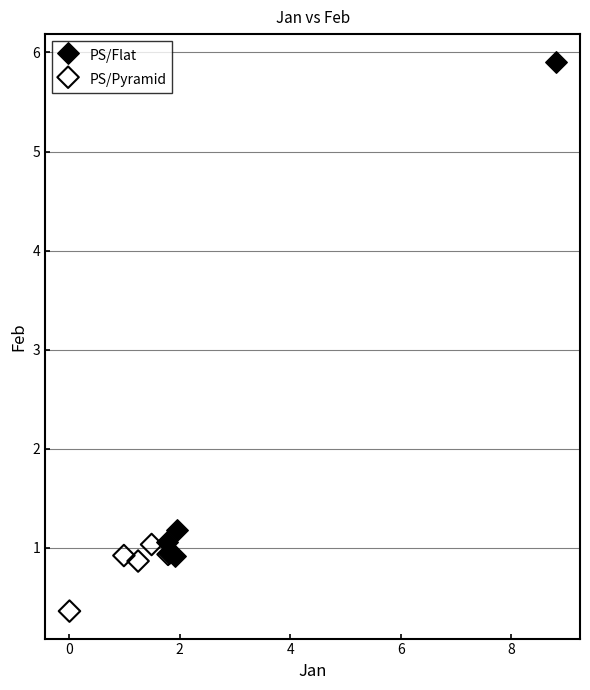

Which series reaches the maximum Y coordinate?

PS/Flat